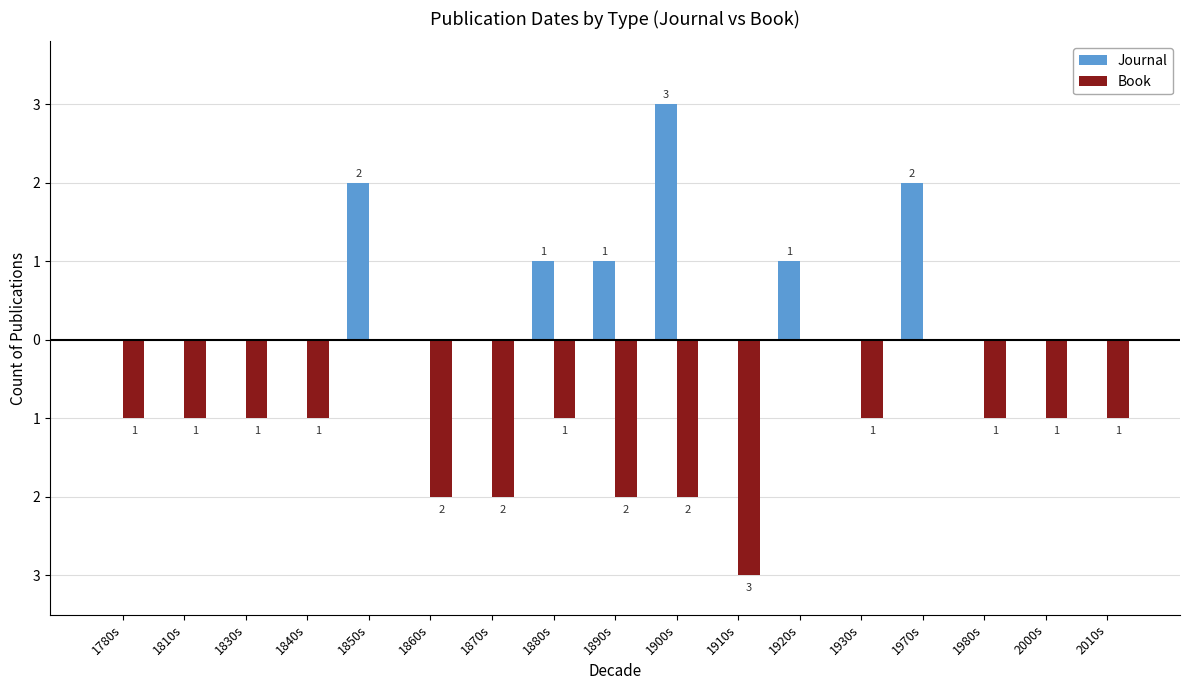

Reading right to left, transcribe all the data shown in this chart.

Journal: 2010s=0	2000s=0	1980s=0	1970s=2	1930s=0	1920s=1	1910s=0	1900s=3	1890s=1	1880s=1	1870s=0	1860s=0	1850s=2	1840s=0	1830s=0	1810s=0	1780s=0
Book: 2010s=-1	2000s=-1	1980s=-1	1970s=0	1930s=-1	1920s=0	1910s=-3	1900s=-2	1890s=-2	1880s=-1	1870s=-2	1860s=-2	1850s=0	1840s=-1	1830s=-1	1810s=-1	1780s=-1